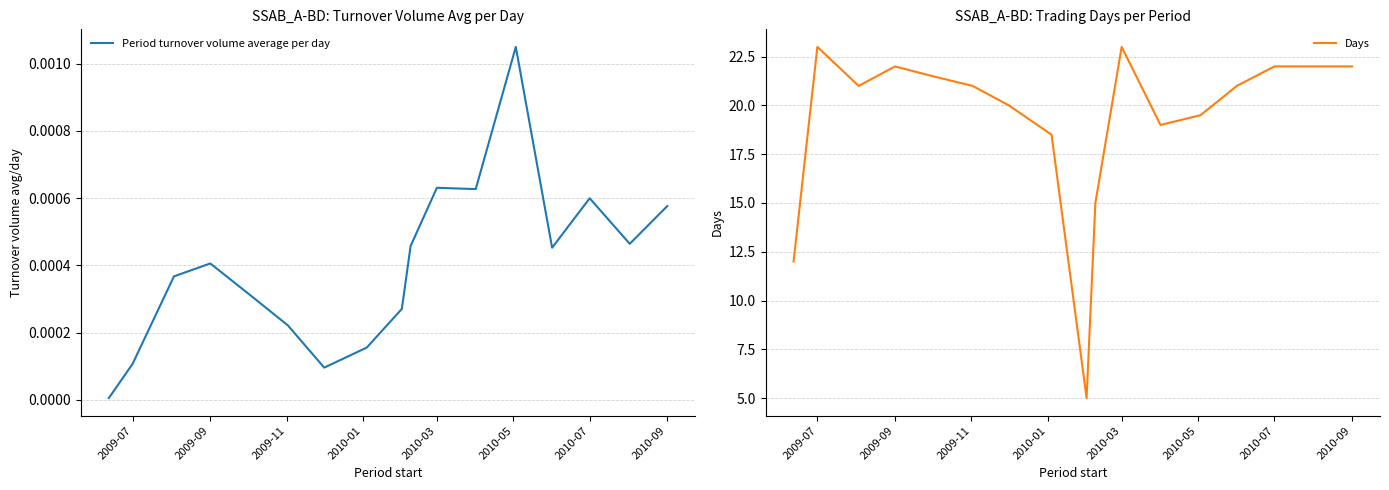

What is the highest value of the Days series?

23.0